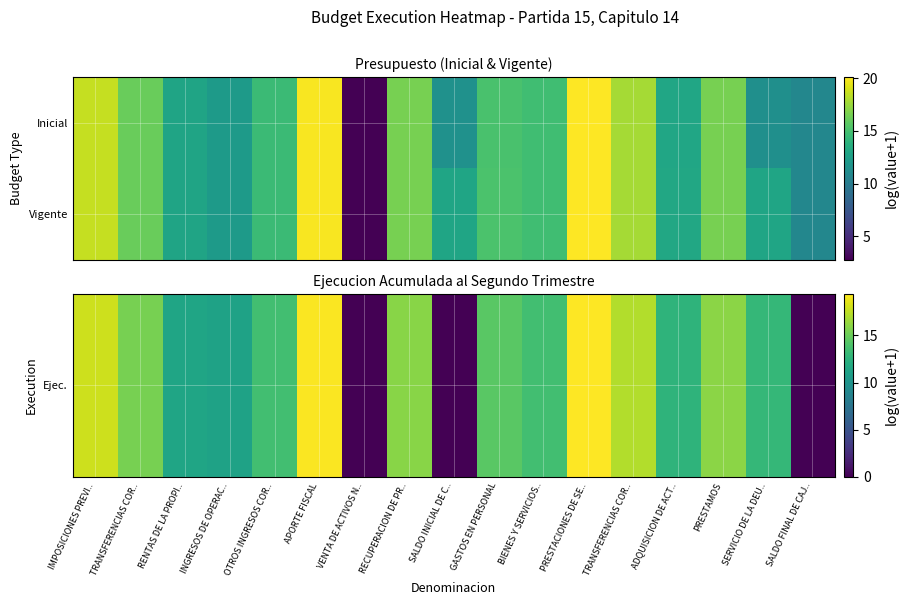

At which category is the sum across all series the highest?

PRESTACIONES DE SE..